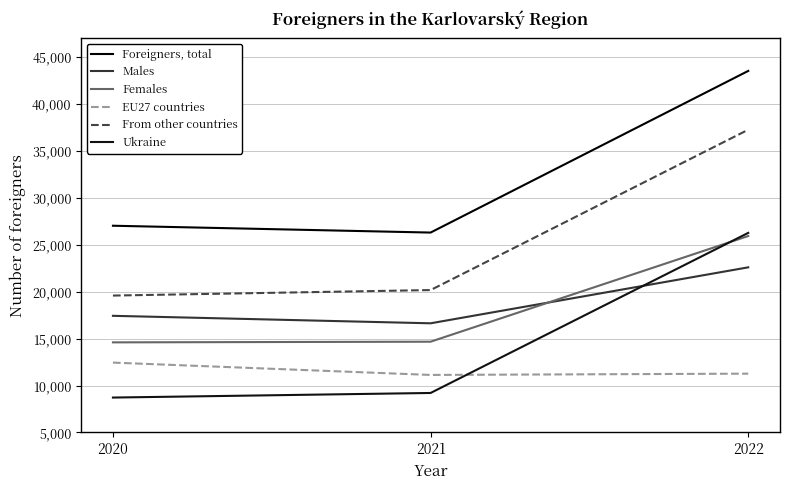

What is the lowest value of the Foreigners, total series?

21304